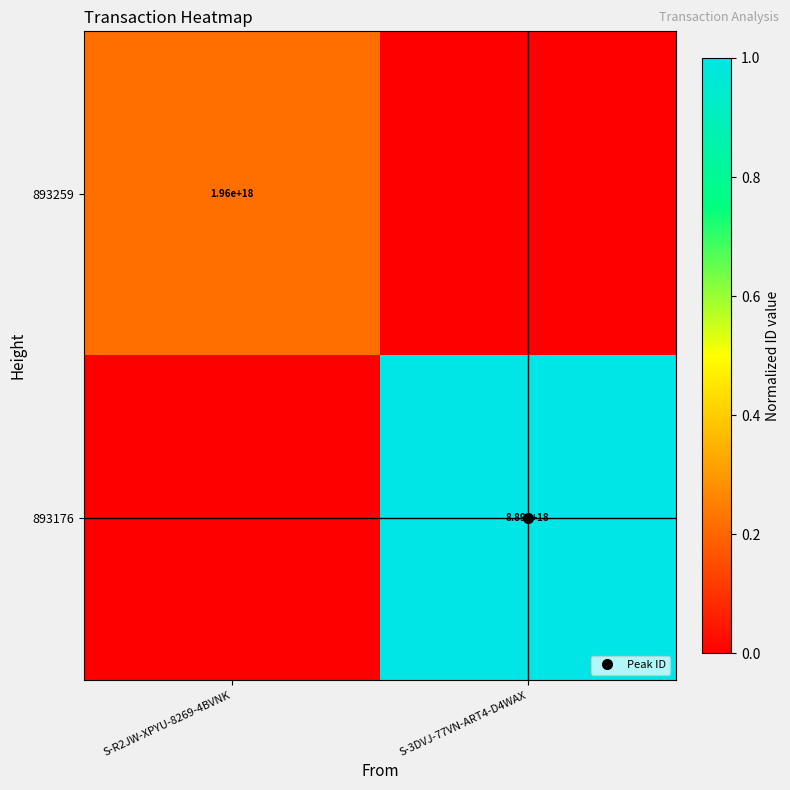

List the series in order of their peak value, highest first.

893176, 893259